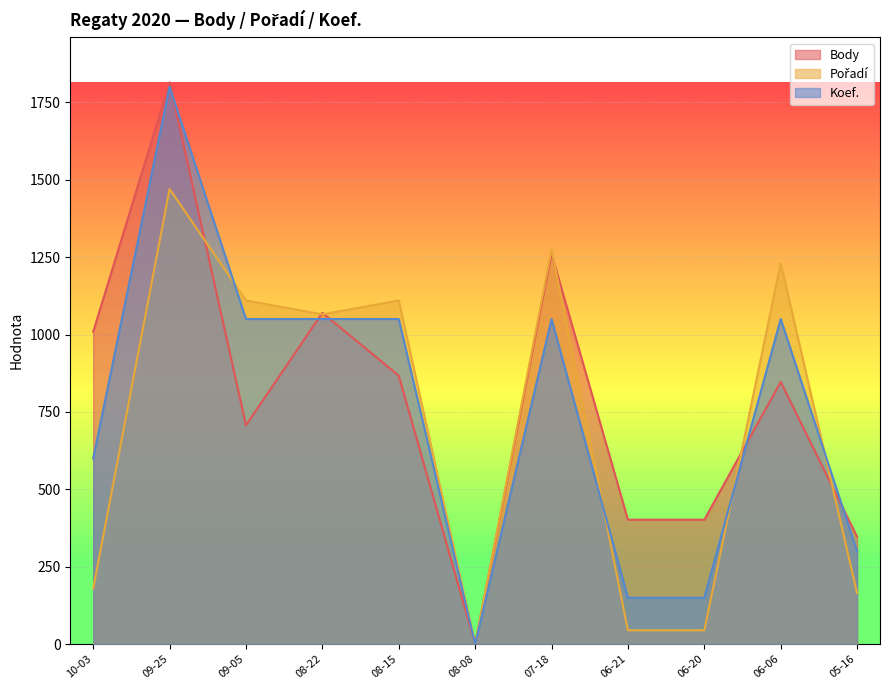

Where is Body nearest to the value 907?

08-15